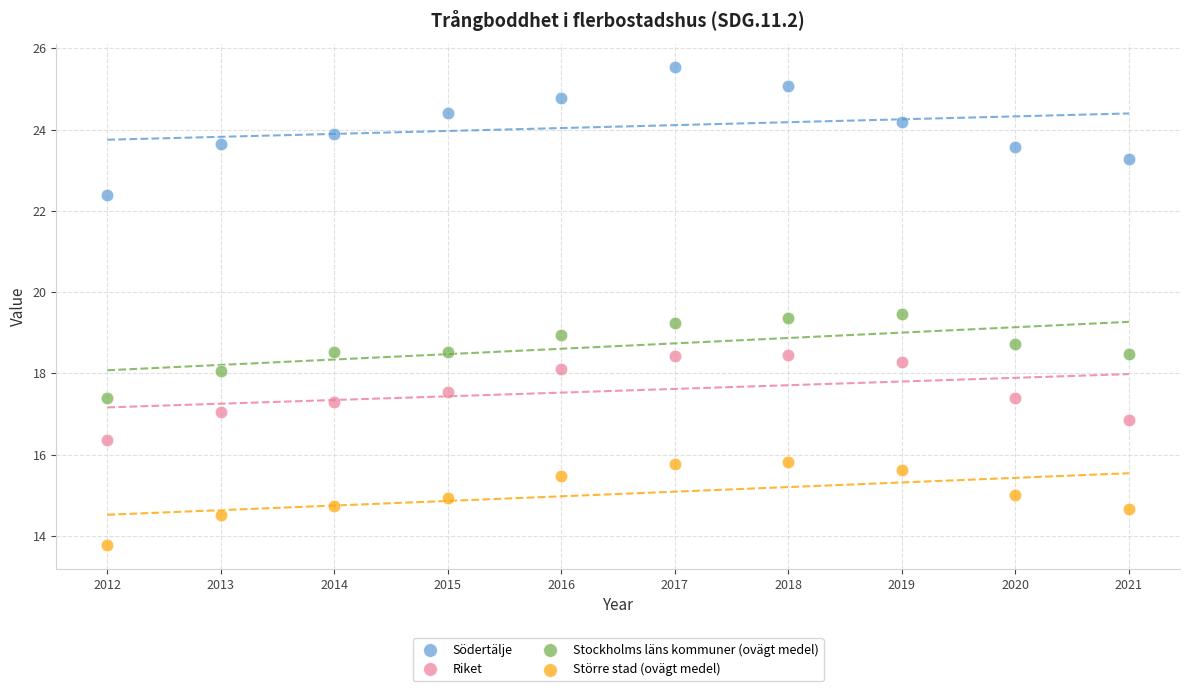

Which series has the largest Y range (max minus min)?

Södertälje